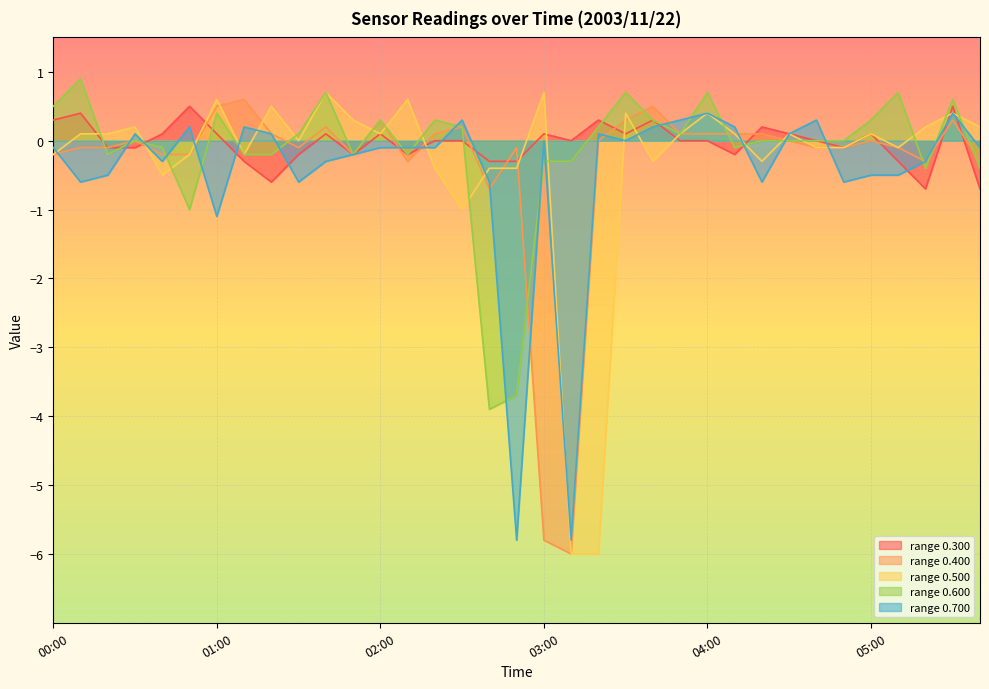

What are all the series names shown in the legend?

range 0.300, range 0.400, range 0.500, range 0.600, range 0.700